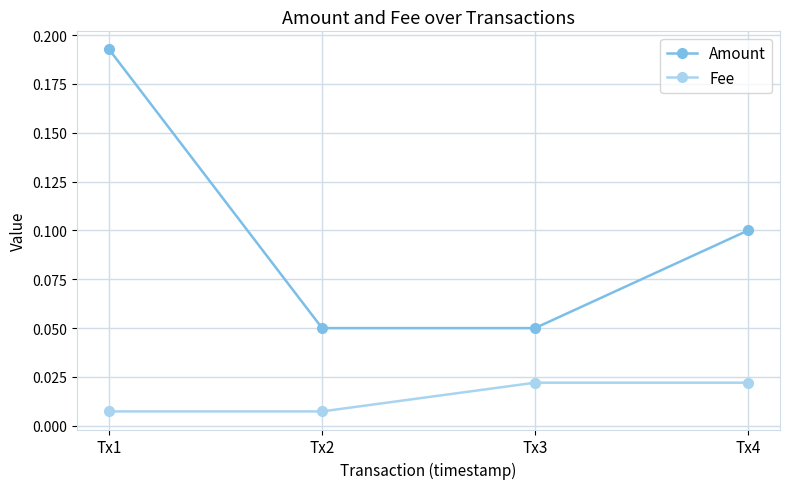

Which series changed the most between Tx1 and Tx2?

Amount